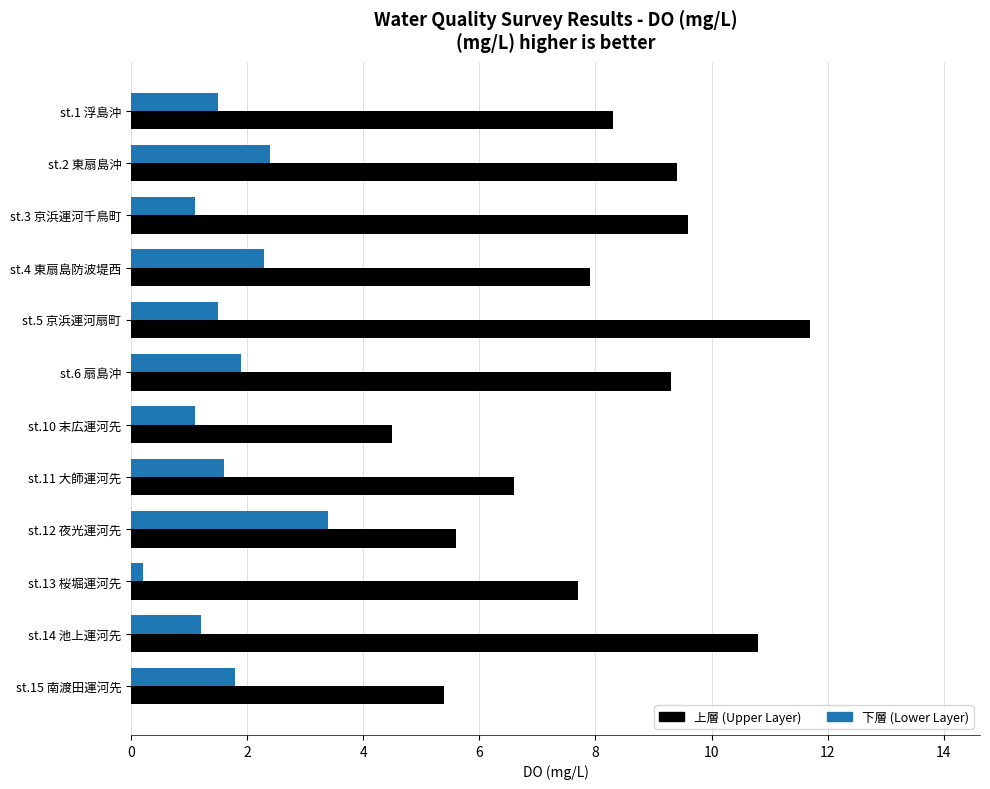

What is the average value of the 下層 (Lower Layer) series?

1.7